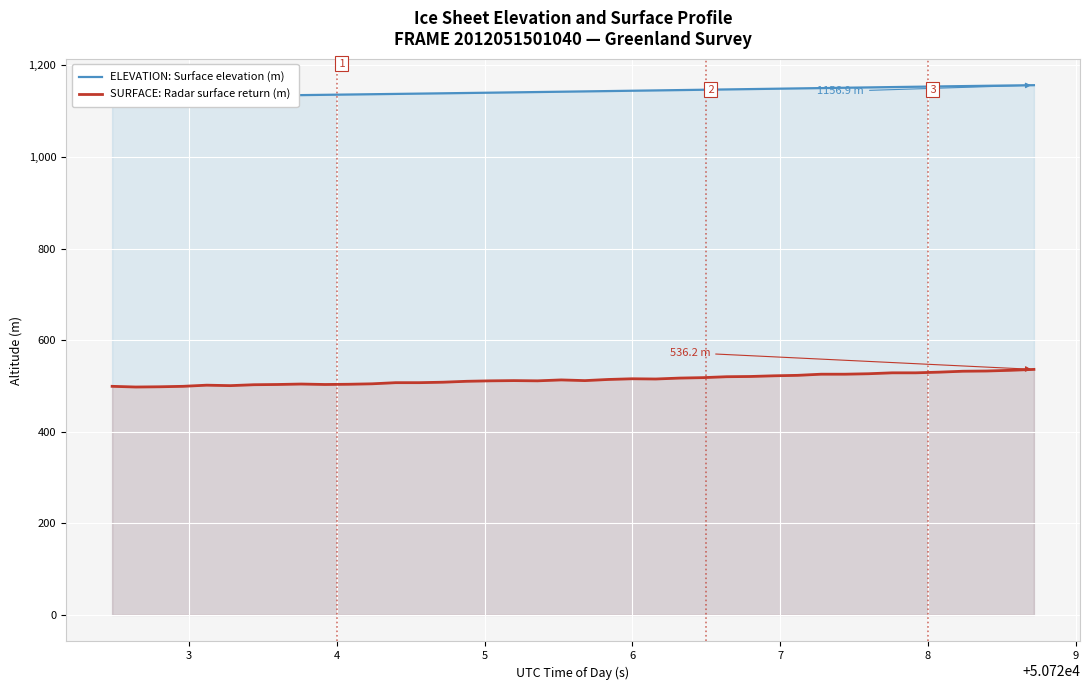

How many values in the SURFACE: Radar surface return (m) series are below 513?

20